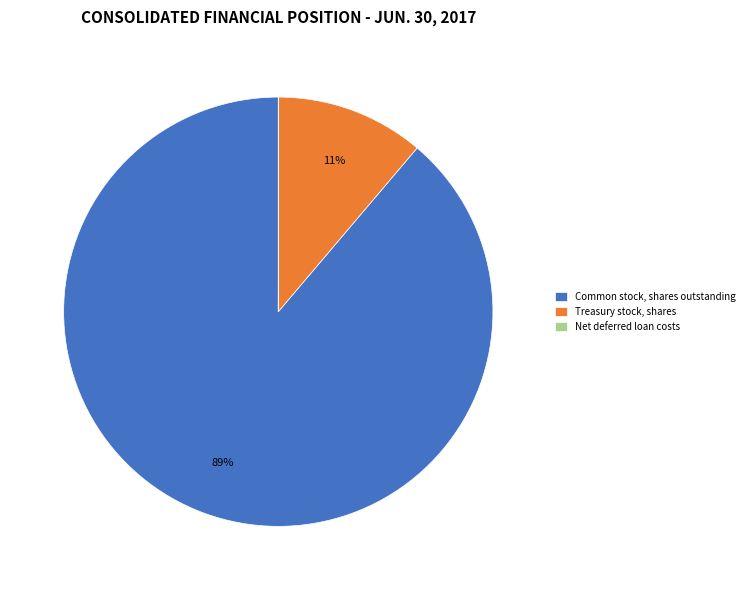

Is the sum of Treasury stock, shares and Common stock, shares outstanding greater than half?

Yes